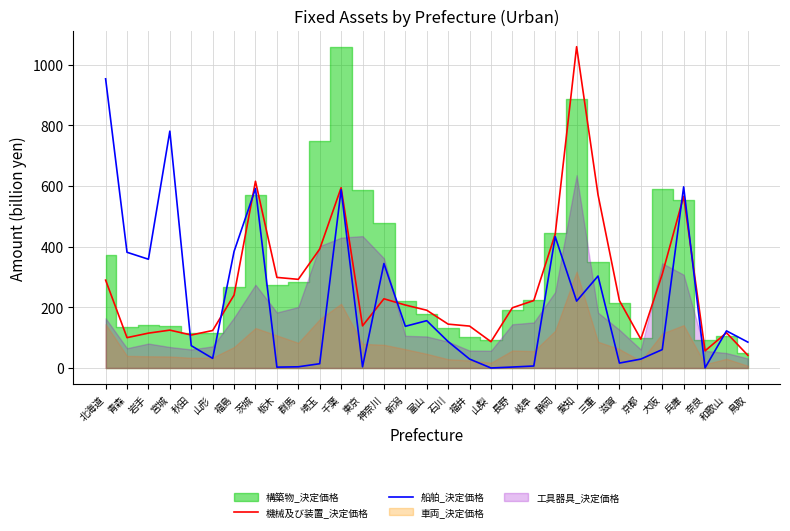

Which category has the highest value in the 機械及び装置_決定価格 series?

愛知